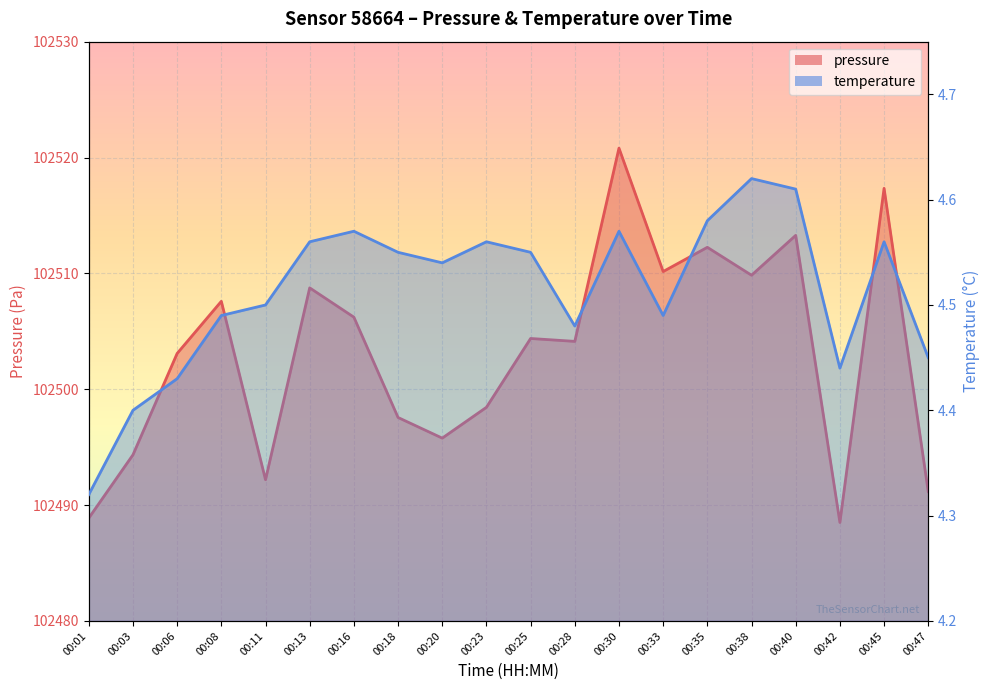

Which series has the largest total across all categories?

pressure